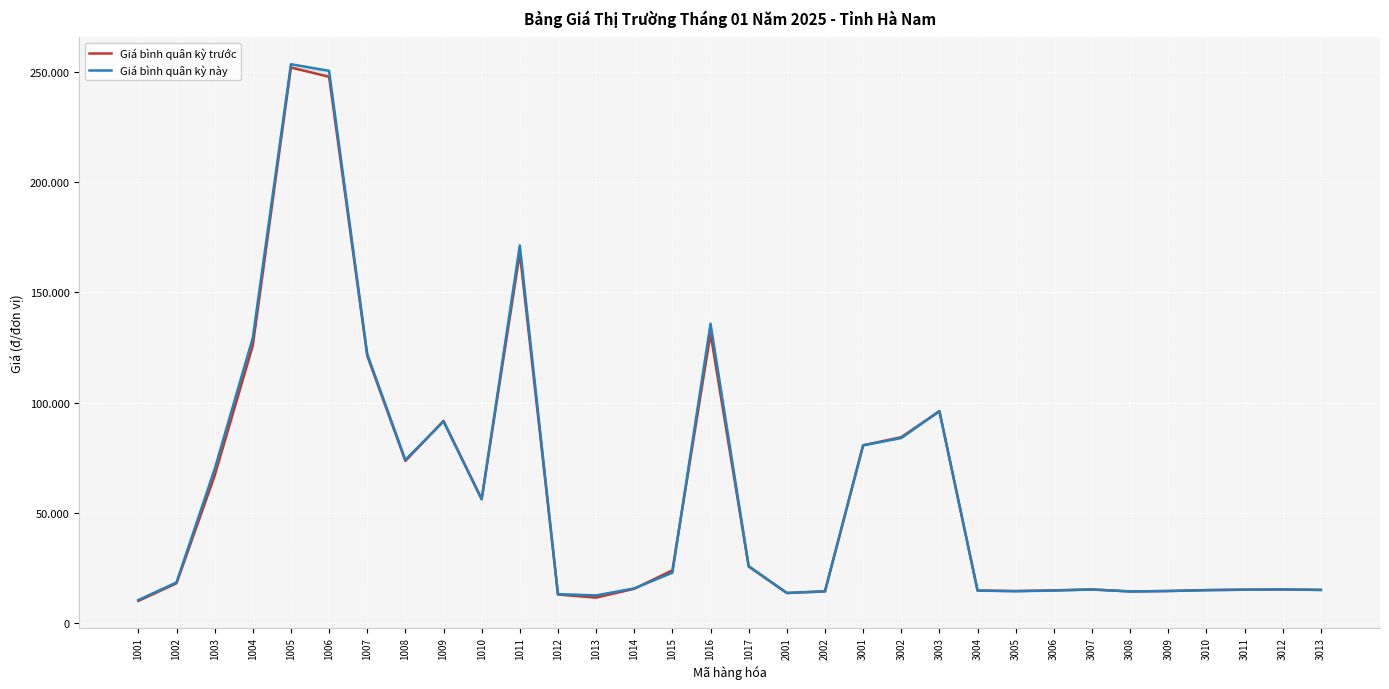

True or false: Giá bình quân kỳ này and Giá bình quân kỳ trước cross at least once.

True